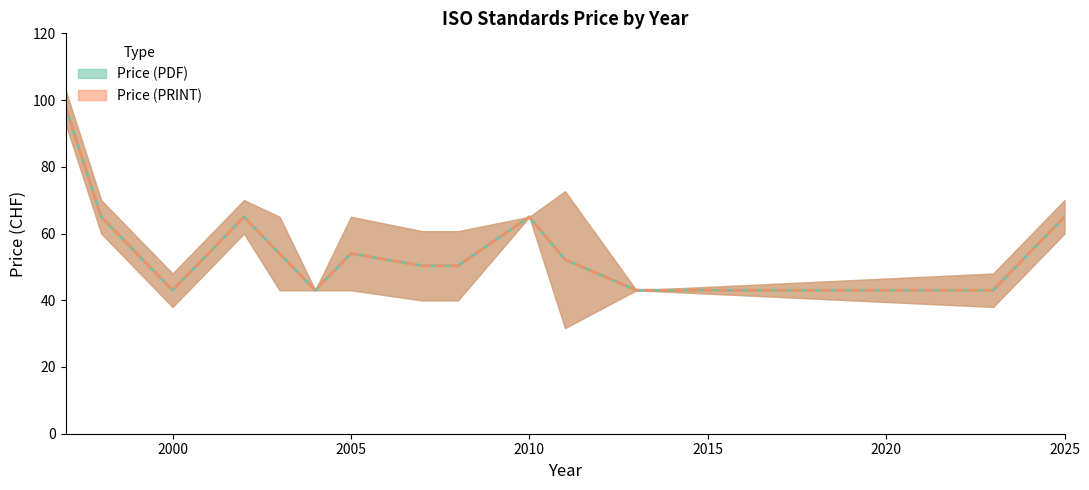

Which series has the largest range (max minus min)?

Price (PDF)